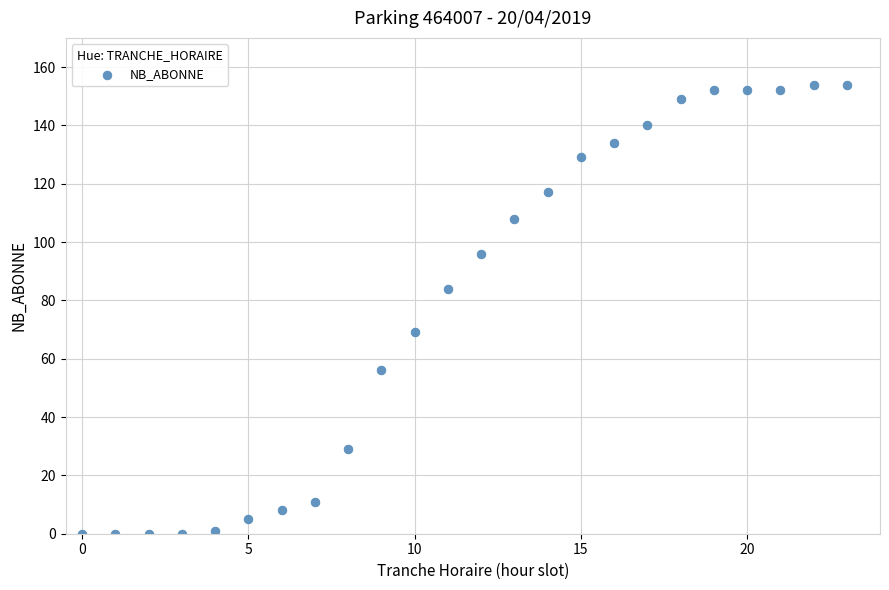

What is the range of X values (max minus min)?

23